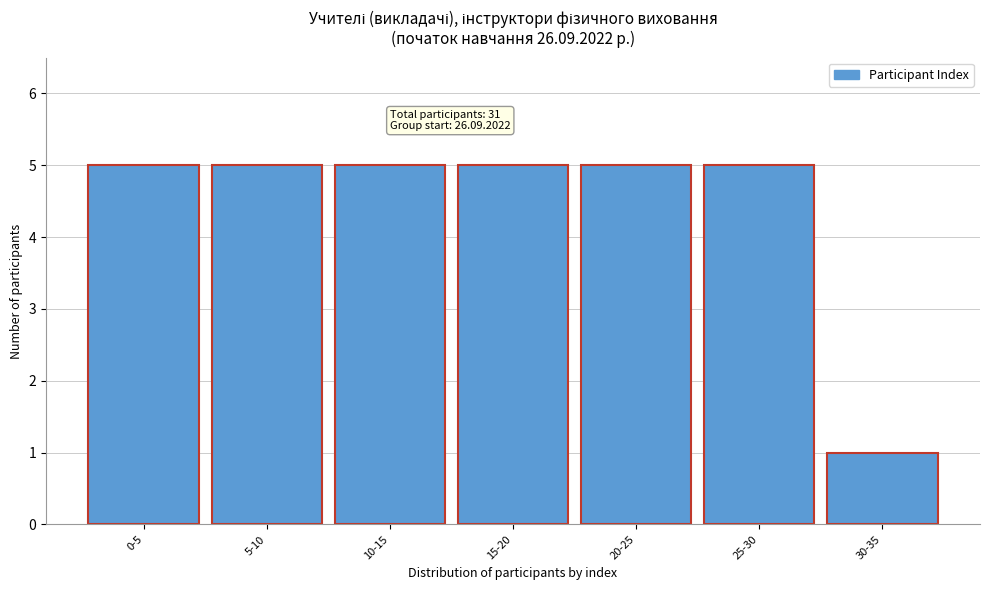

Reading left to right, what are all the values shown in this chart?

0-5=5	5-10=5	10-15=5	15-20=5	20-25=5	25-30=5	30-35=1